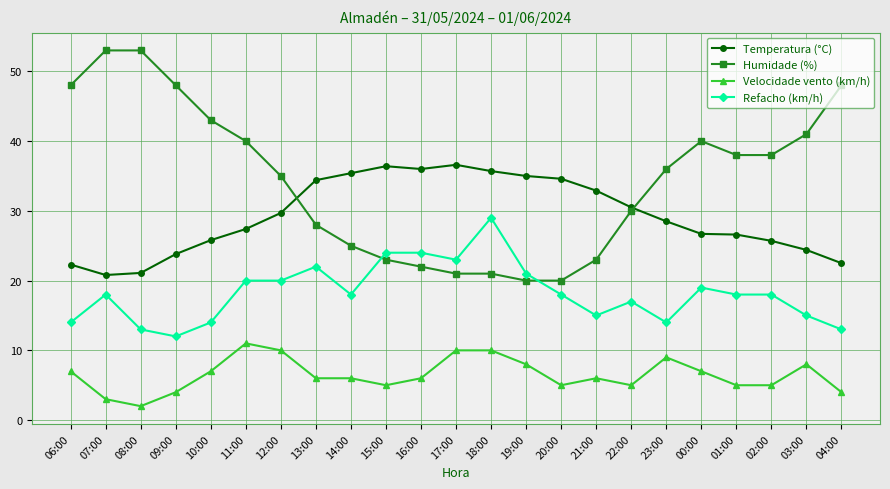

How many intersections are there between Humidade (%) and Temperatura (°C)?

2